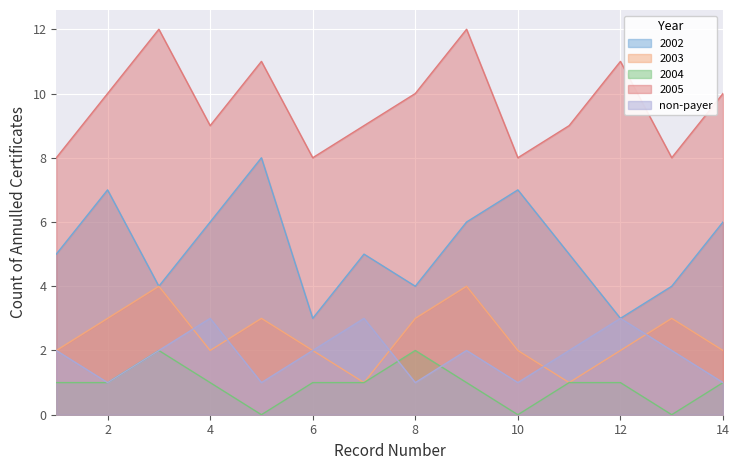

Rank the series by their maximum value, from lowest to highest.

2004, non-payer, 2003, 2002, 2005